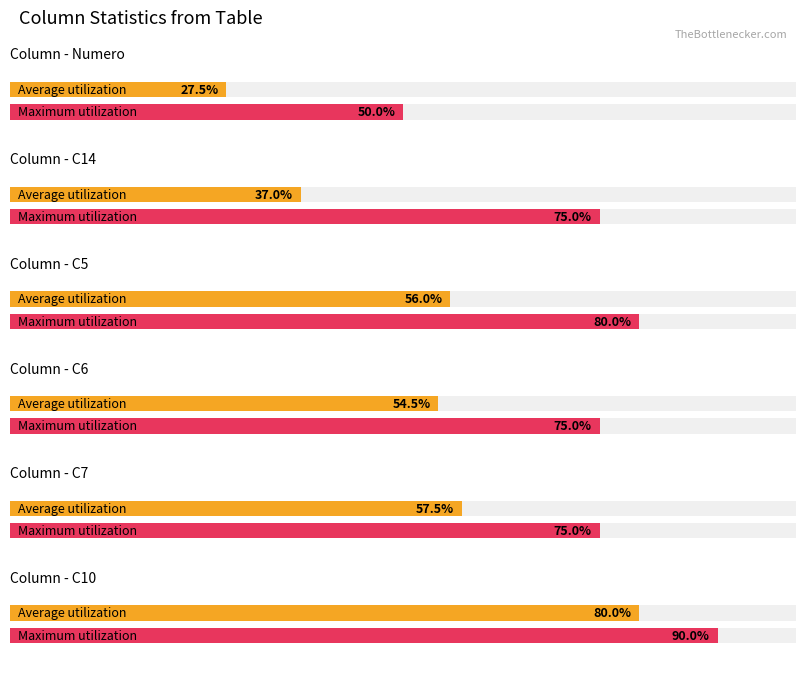

What is the label of the 5th bar from the left?

C7